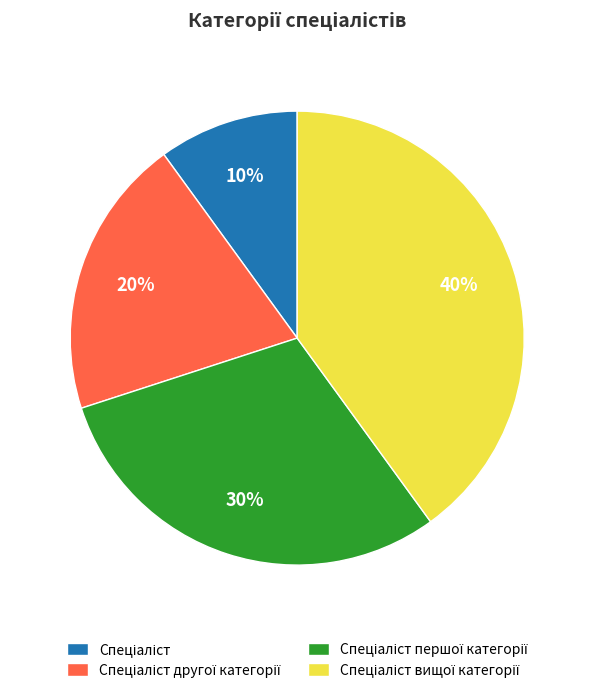

Is there a majority slice in this chart?

No